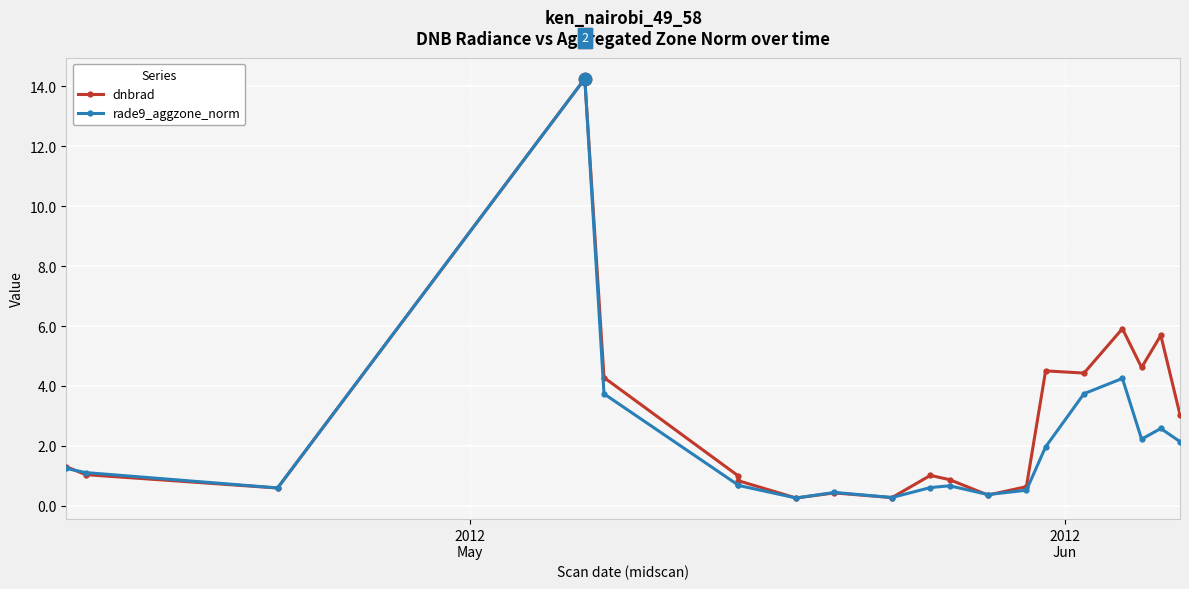

Which series contains the highest Y value?

rade9_aggzone_norm